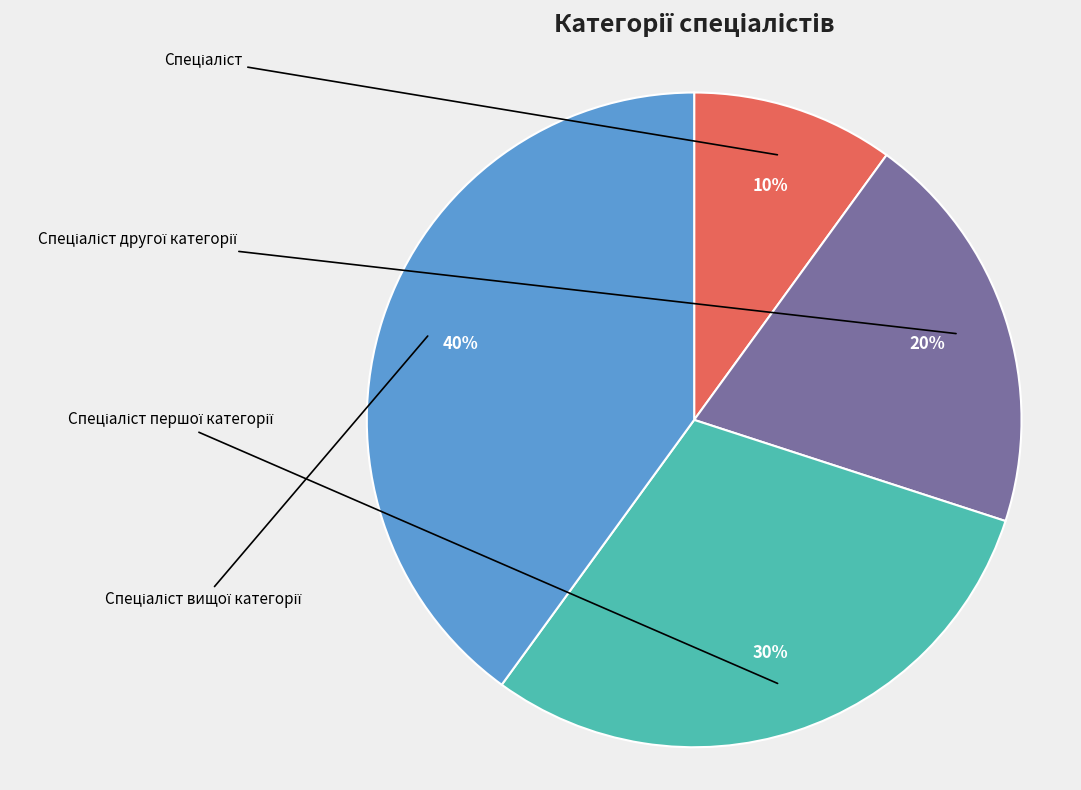

True or false: Спеціаліст другої категорії accounts for 34% of the total.

False